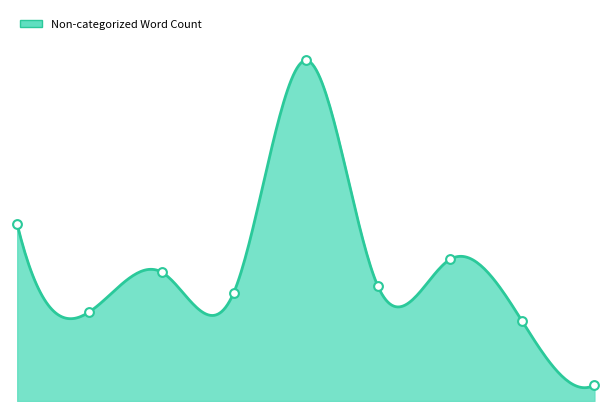

What is the change in value from G5 to G9?

-204